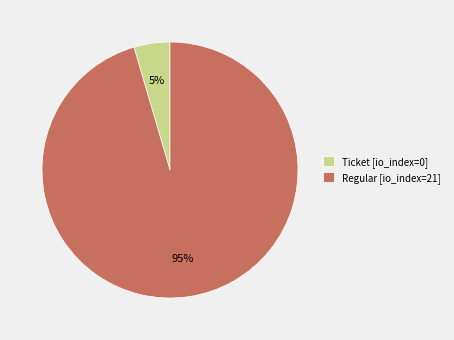

Which slice is the largest?

Regular [io_index=21]